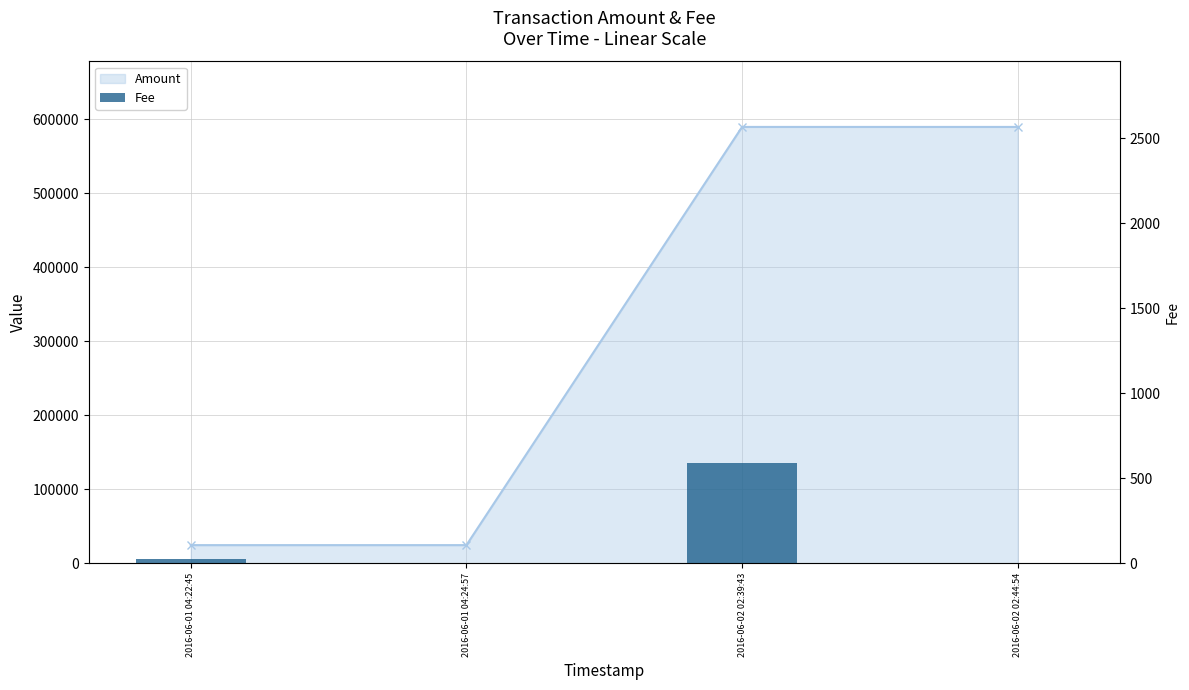

How many groups of bars are there?

4